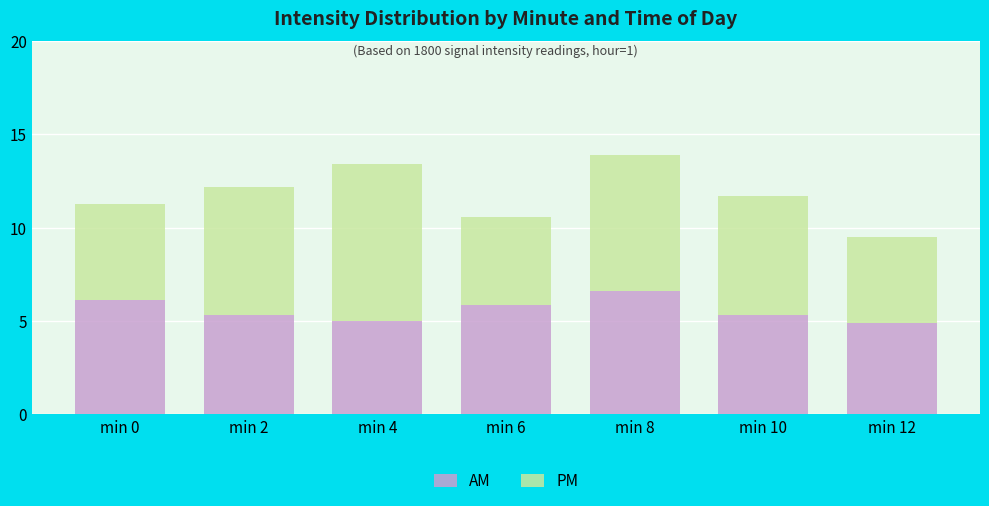

What is the total value across all series at min 2?

12.2